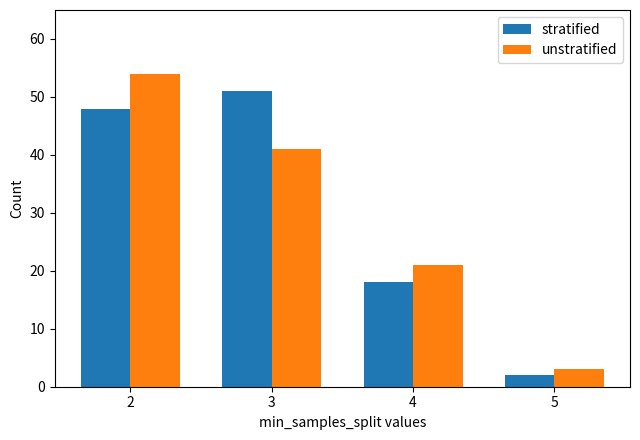

Where does the unstratified series first go above 41?

2